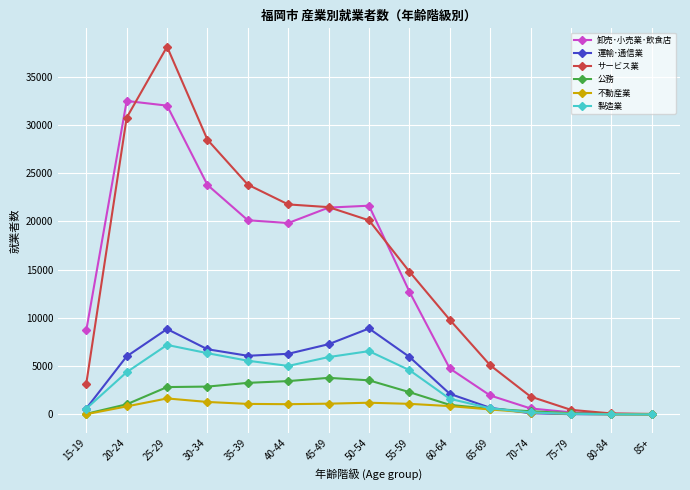

The value of サービス業 at 20-24 is 30738. True or false?

True